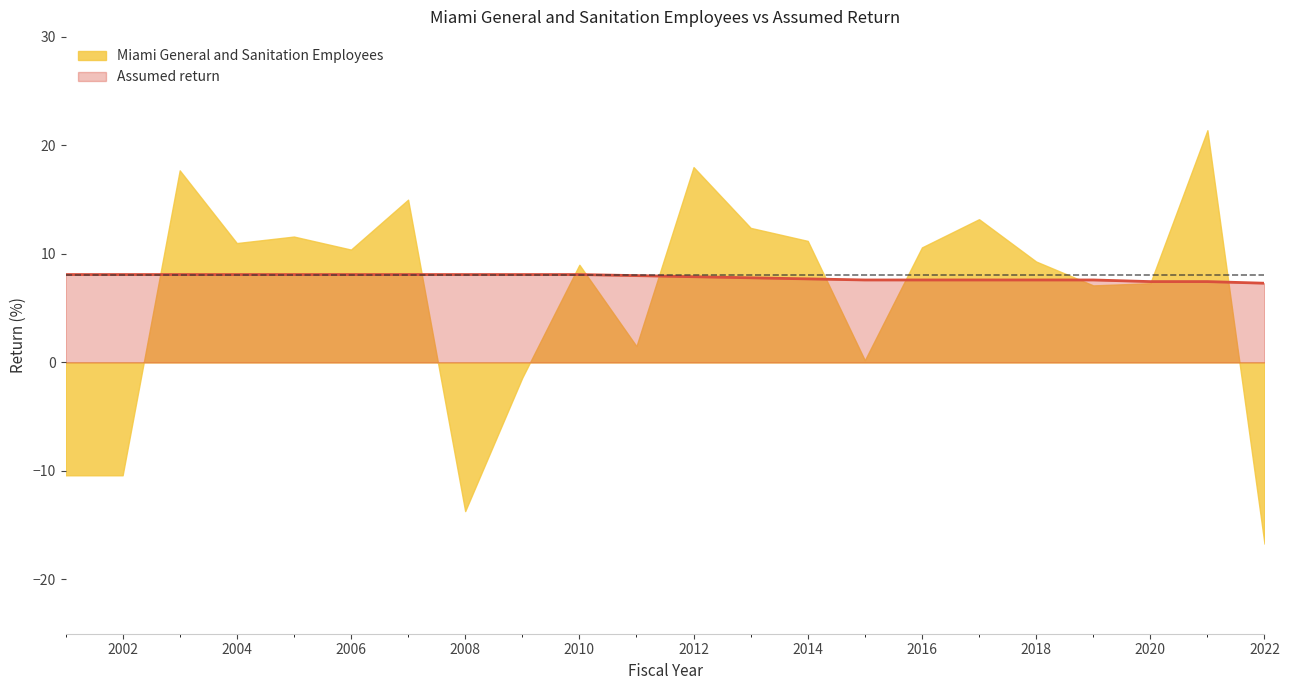

What is the average value?

7.8